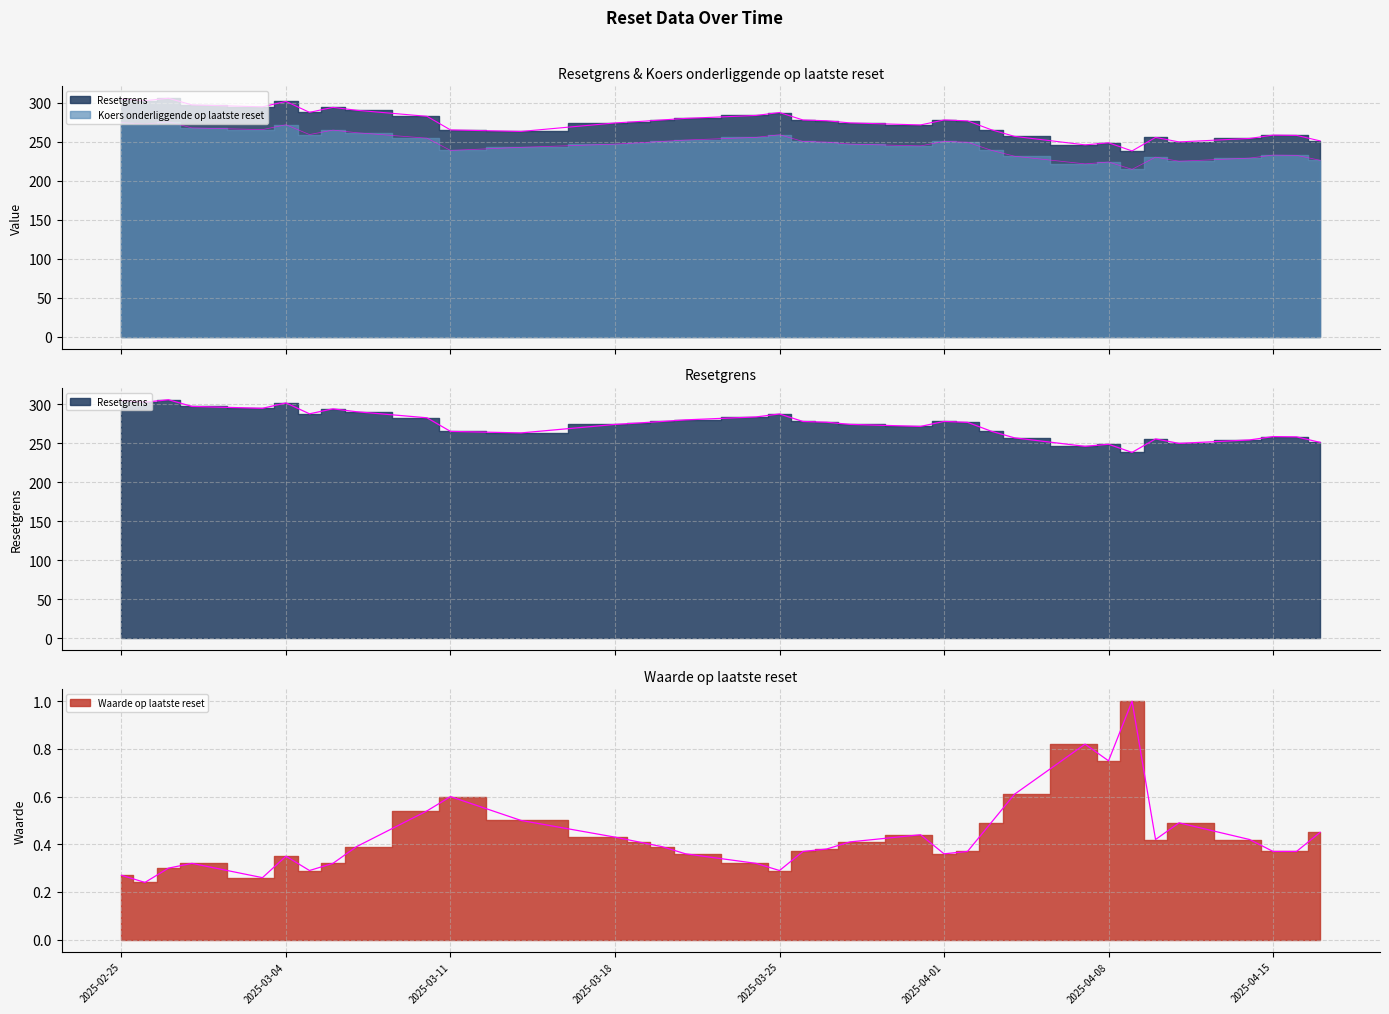

What is the difference between the maximum and minimum values in the Koers onderliggende op laatste reset series?

60.8